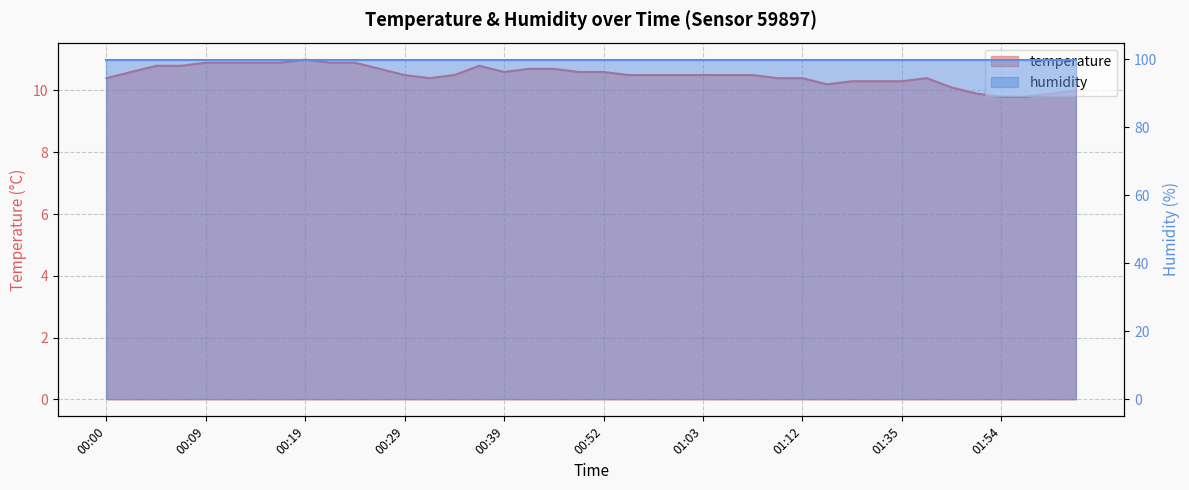

What is the value of the 33rd point from the left?

10.3